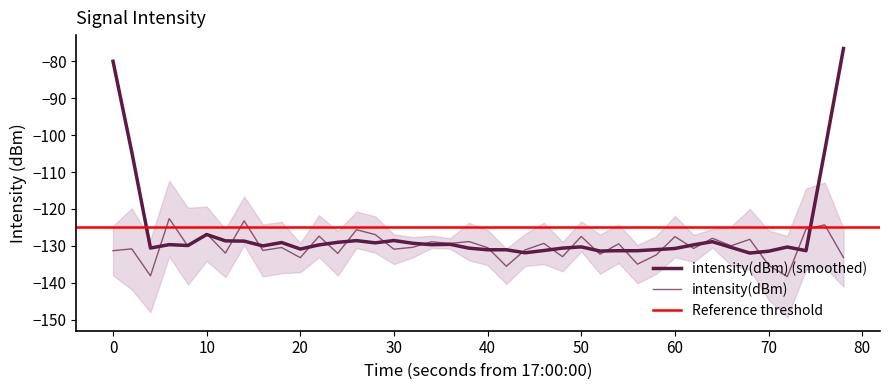

What is the smallest value displayed?

-138.3